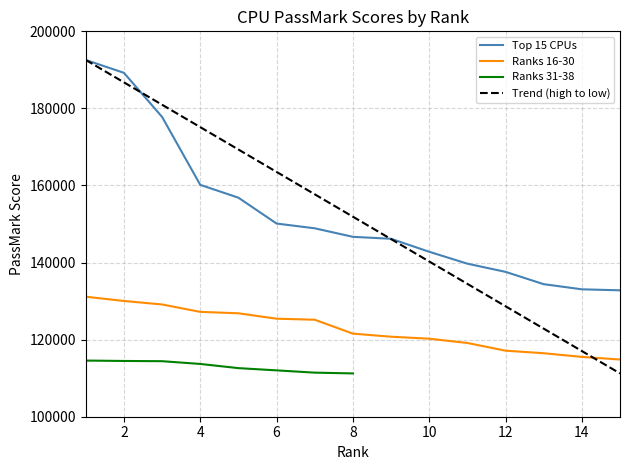

True or false: Top 15 CPUs and Ranks 16-30 cross at least once.

False